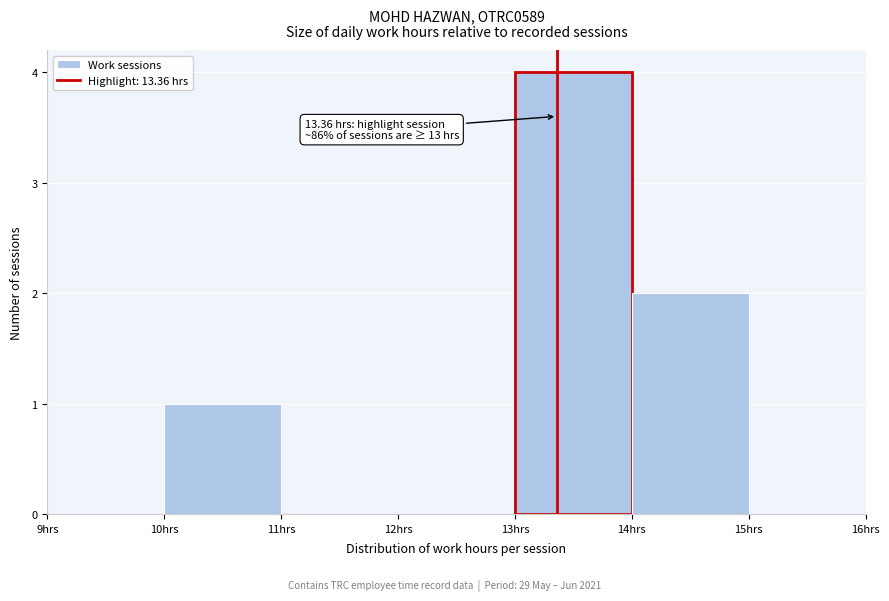

Which range on the x-axis has the tallest bar?

13 to 14